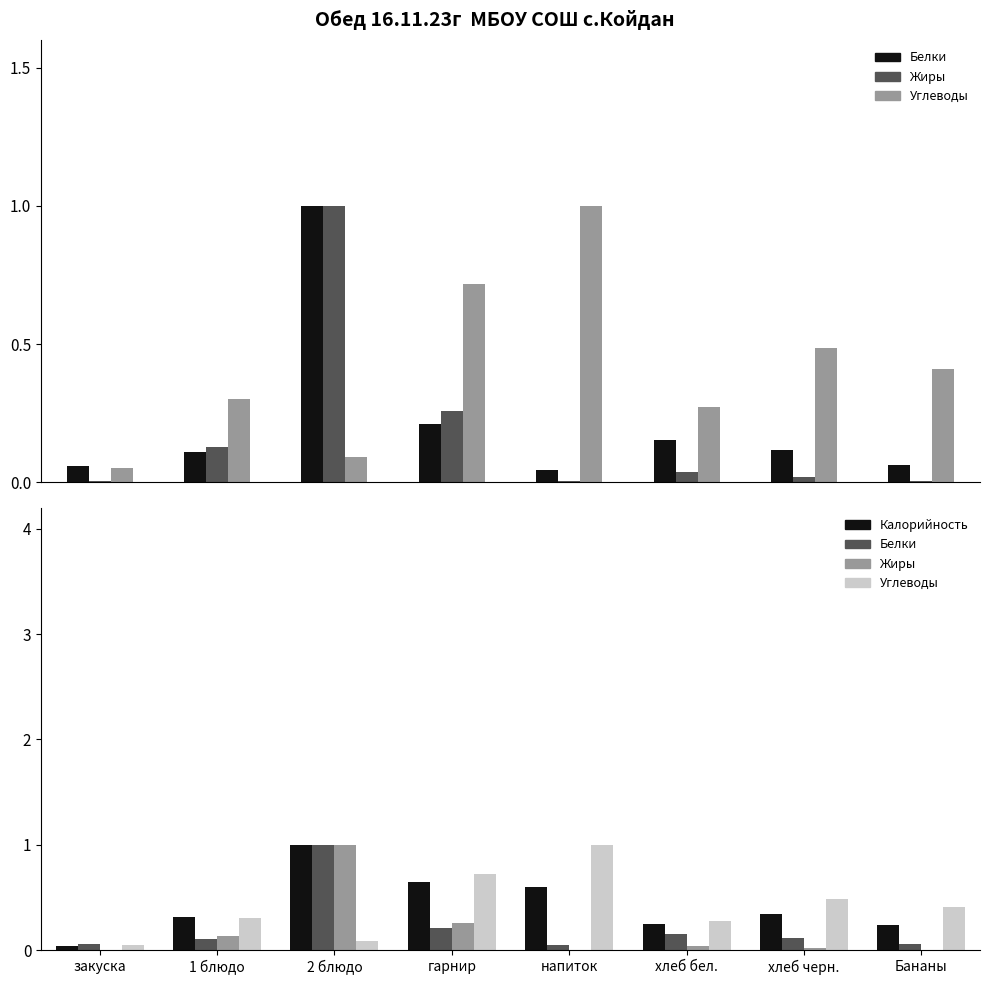

At which label is Жиры closest to 0?

закуска